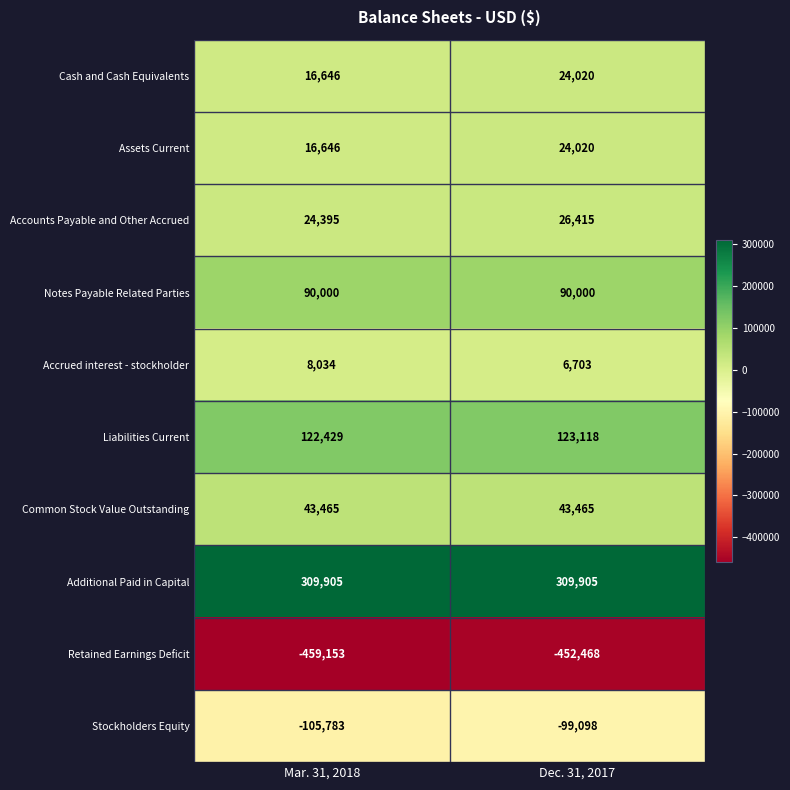

Which category has the lowest value in the Assets Current series?

Mar. 31, 2018